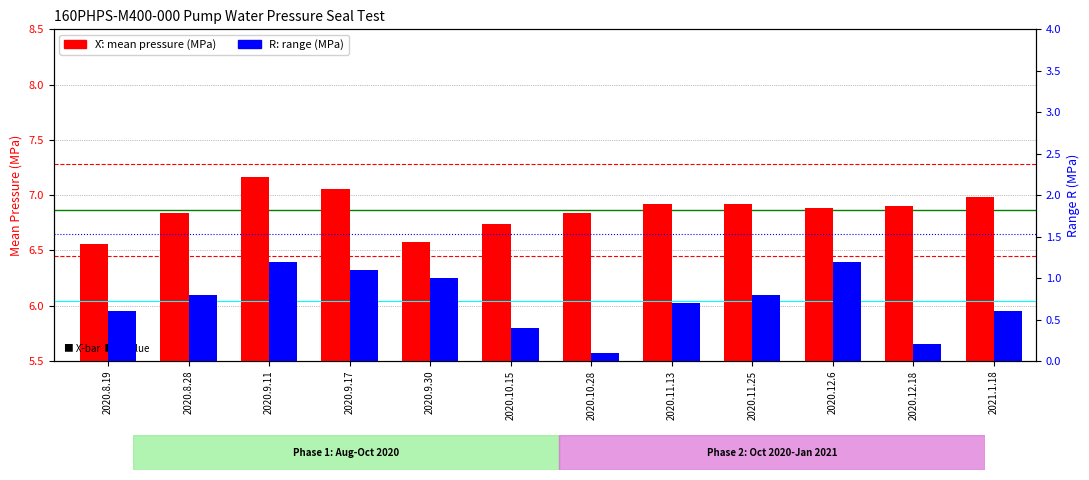

The value of R (range MPa) at 2020.11.25 is 1.1. True or false?

False